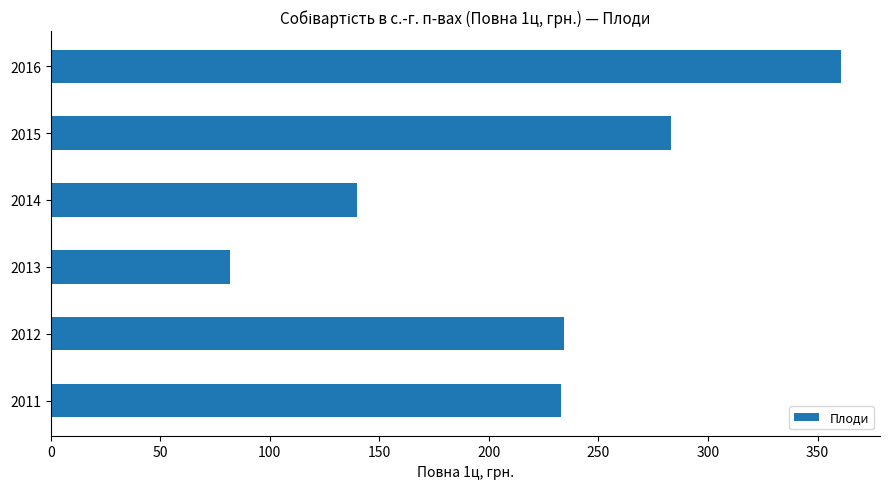

What is the ratio of the value at 2012 to the value at 2016?

0.6